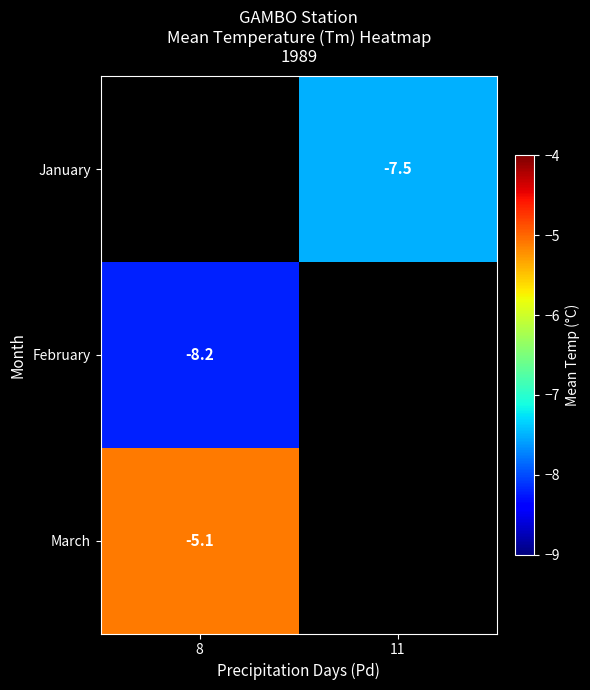

What is the maximum value shown in the chart?

-5.1